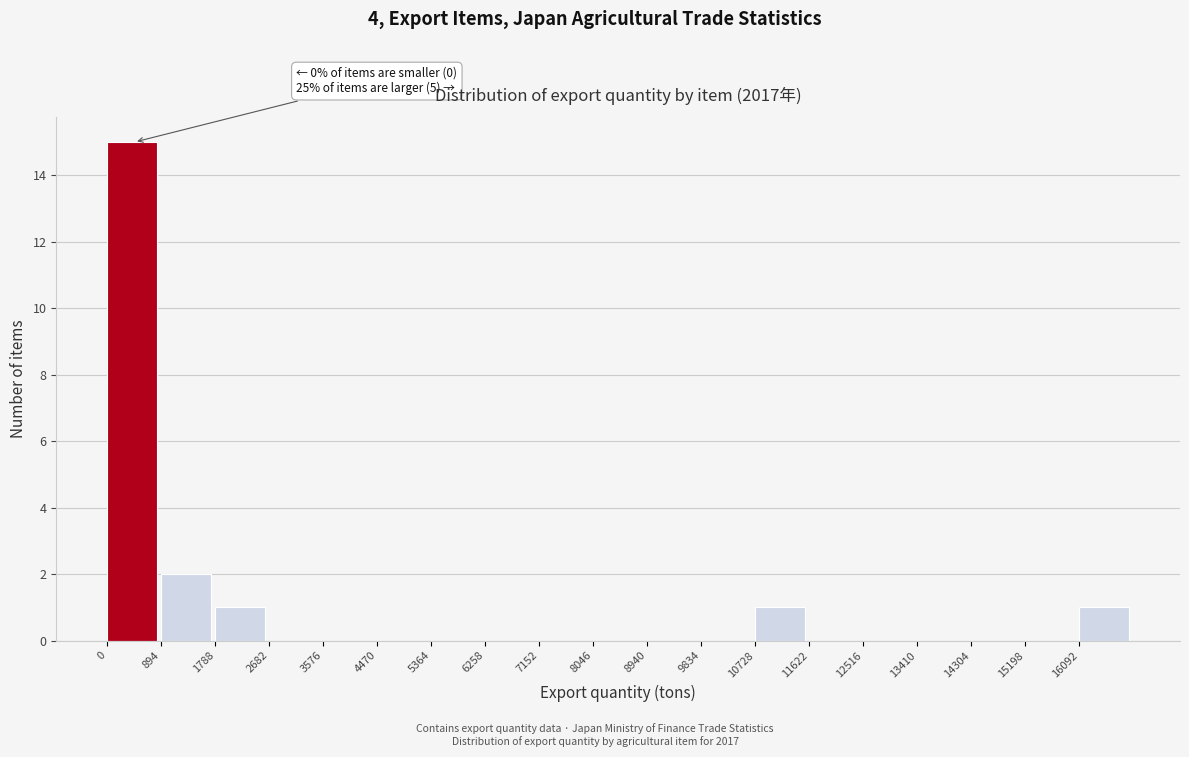

Which range on the x-axis has the tallest bar?

0 to 900